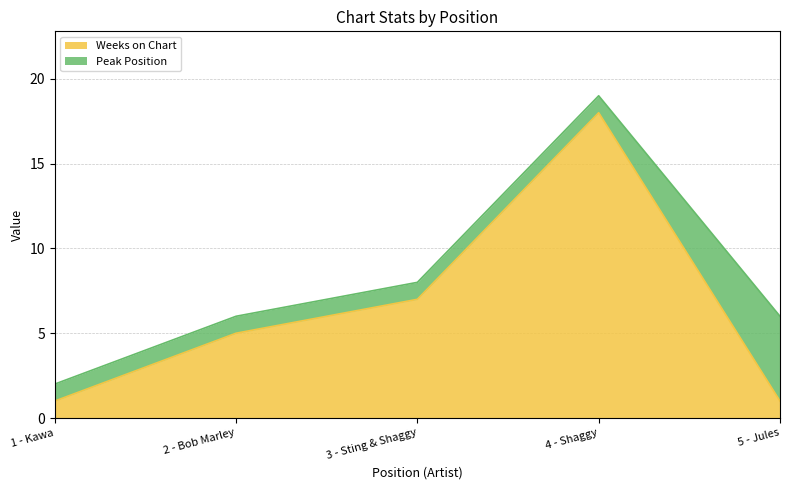

At which label does Weeks on Chart reach its peak?

4 - Shaggy